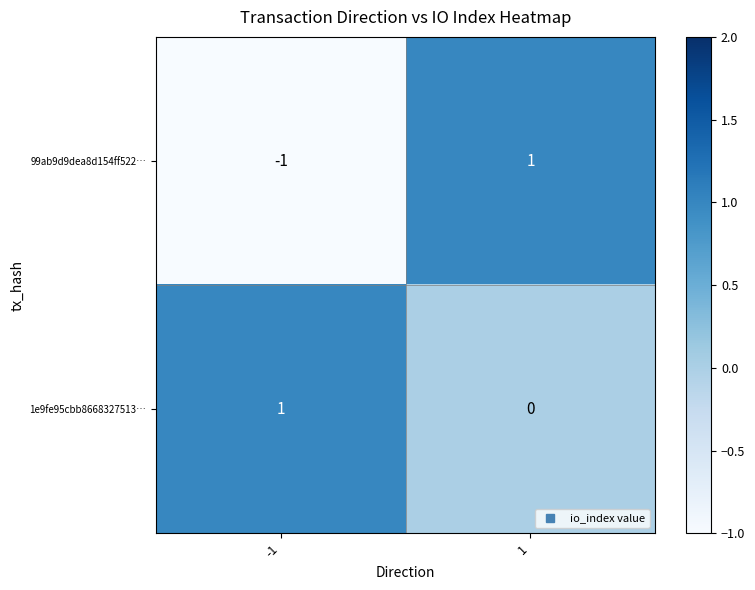

Which category has the lowest value across all series?

-1